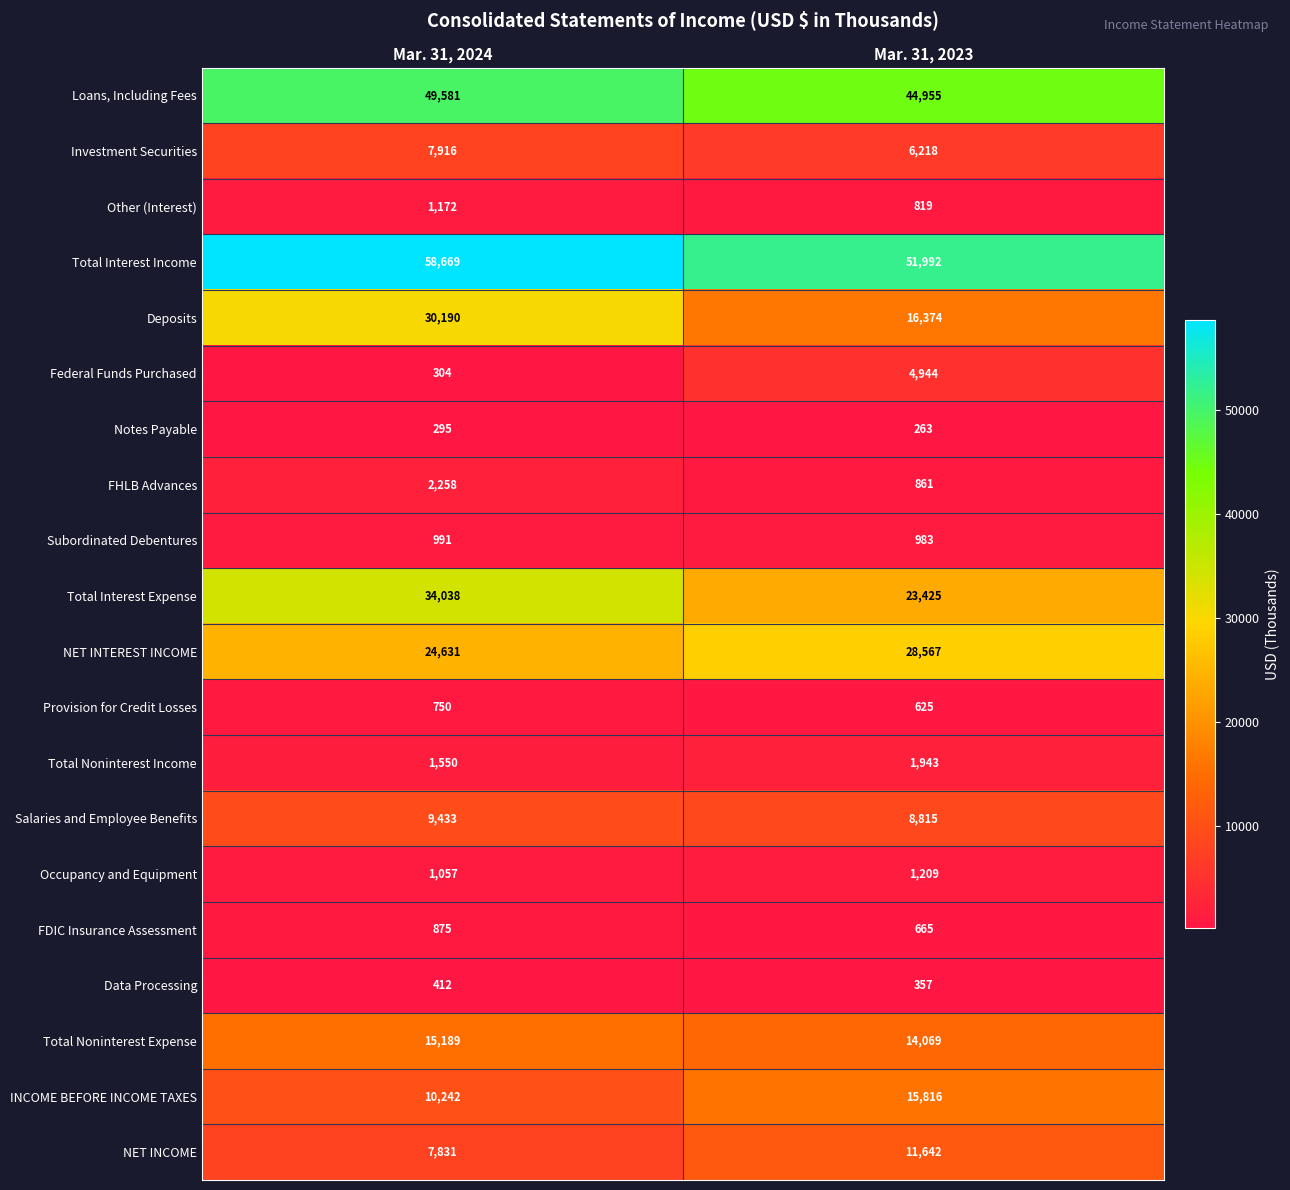

What is the maximum value shown in the chart?

58669